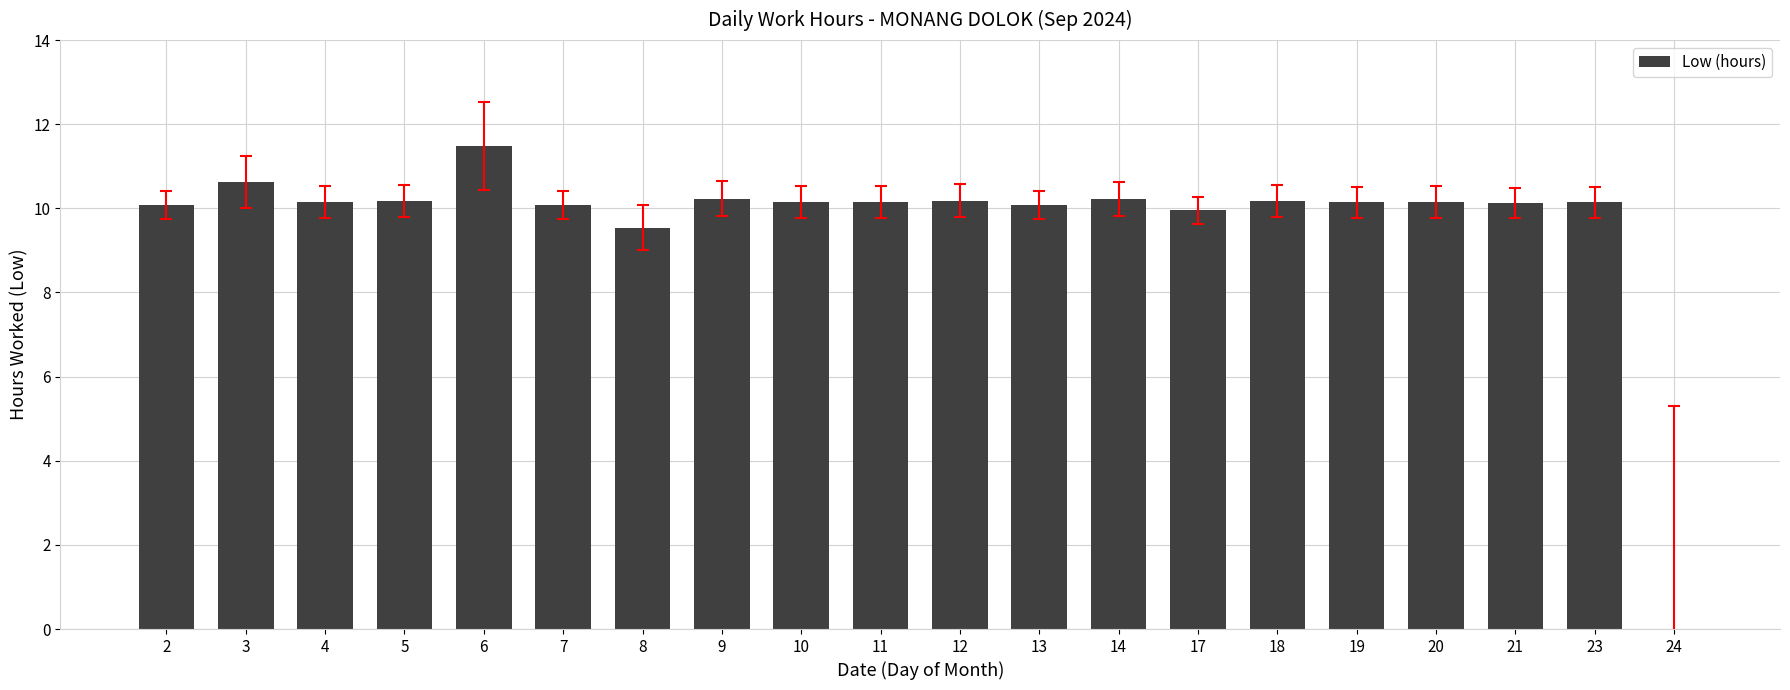

Is it true that the value at 2 is 10.1?

True